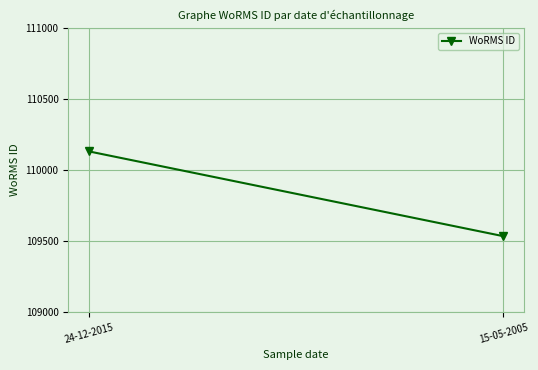

The value at 15-05-2005 is 109534. True or false?

True